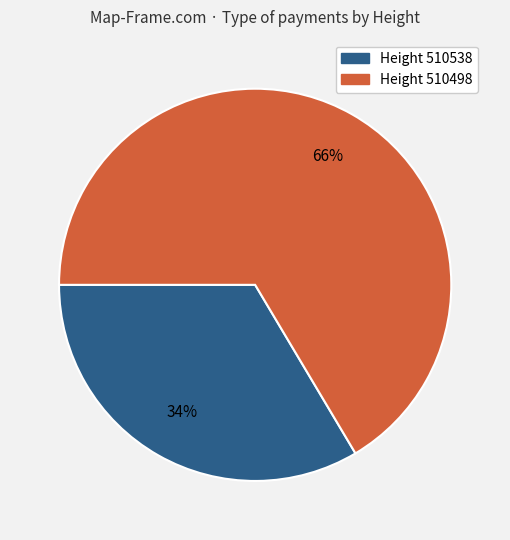

Does any single category account for the majority?

Yes